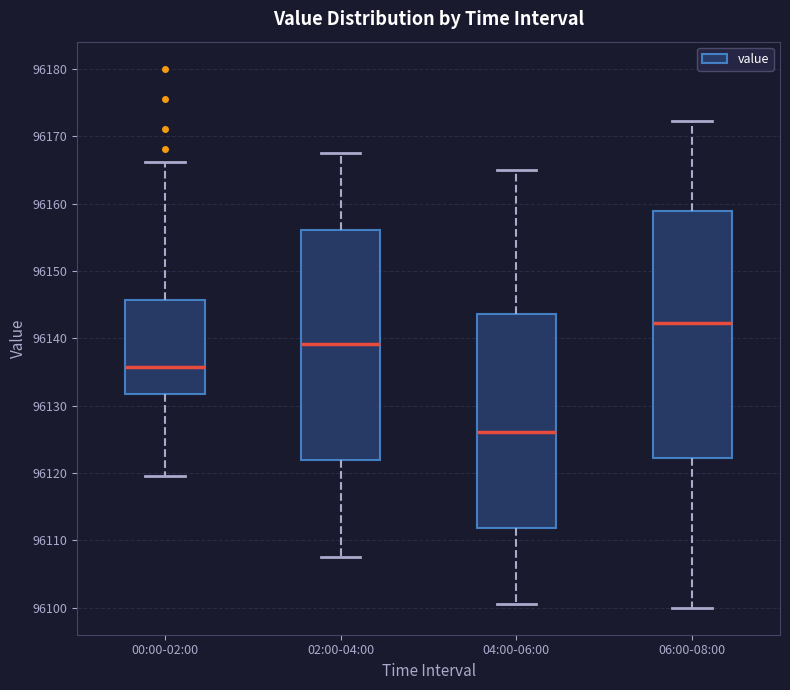

Where does the median line of the box for 06:00-08:00 sit on the y-axis? The values are not printed on the chart, so give them approximately, as read against the axis.

96142